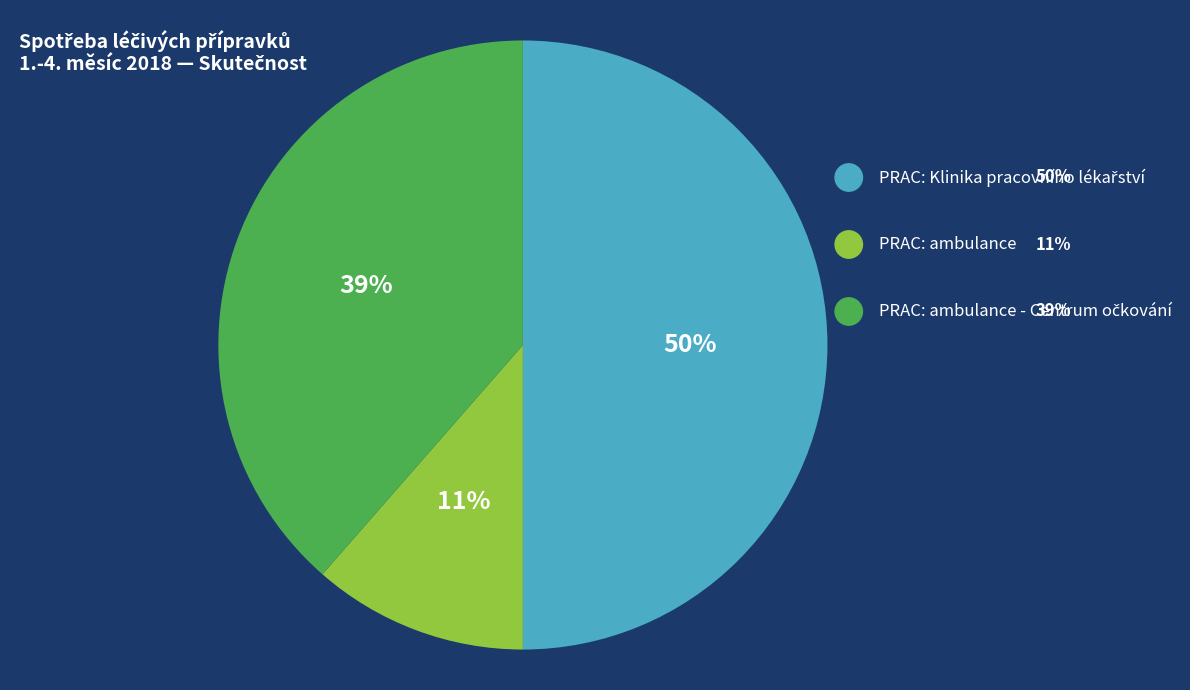

To the nearest percent, what is the difference between the largest and smallest slice percentages?

39%